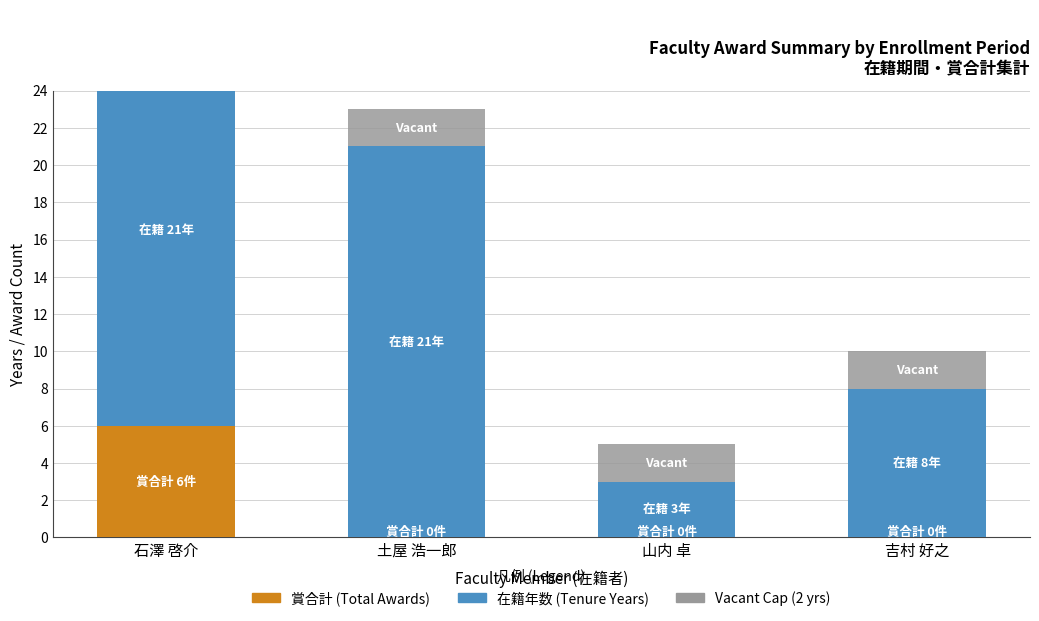

Reading right to left, extract all data points from this chart.

賞合計 (Awards Count): 吉村 好之=0	山内 卓=0	土屋 浩一郎=0	石澤 啓介=6
在籍年数 (Tenure Years): 吉村 好之=8	山内 卓=3	土屋 浩一郎=21	石澤 啓介=21
Vacant: 吉村 好之=2	山内 卓=2	土屋 浩一郎=2	石澤 啓介=2